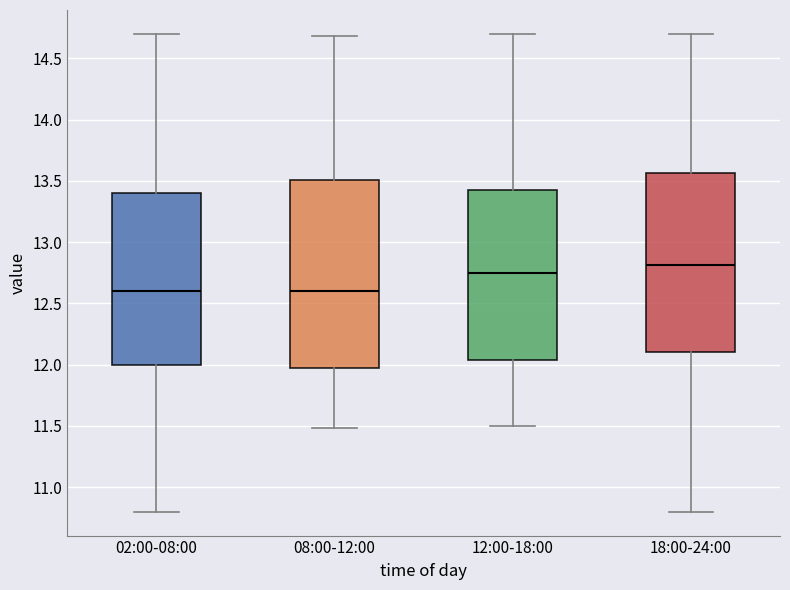

Which box is the tallest, from its lower edge to its upper edge?

08:00-12:00